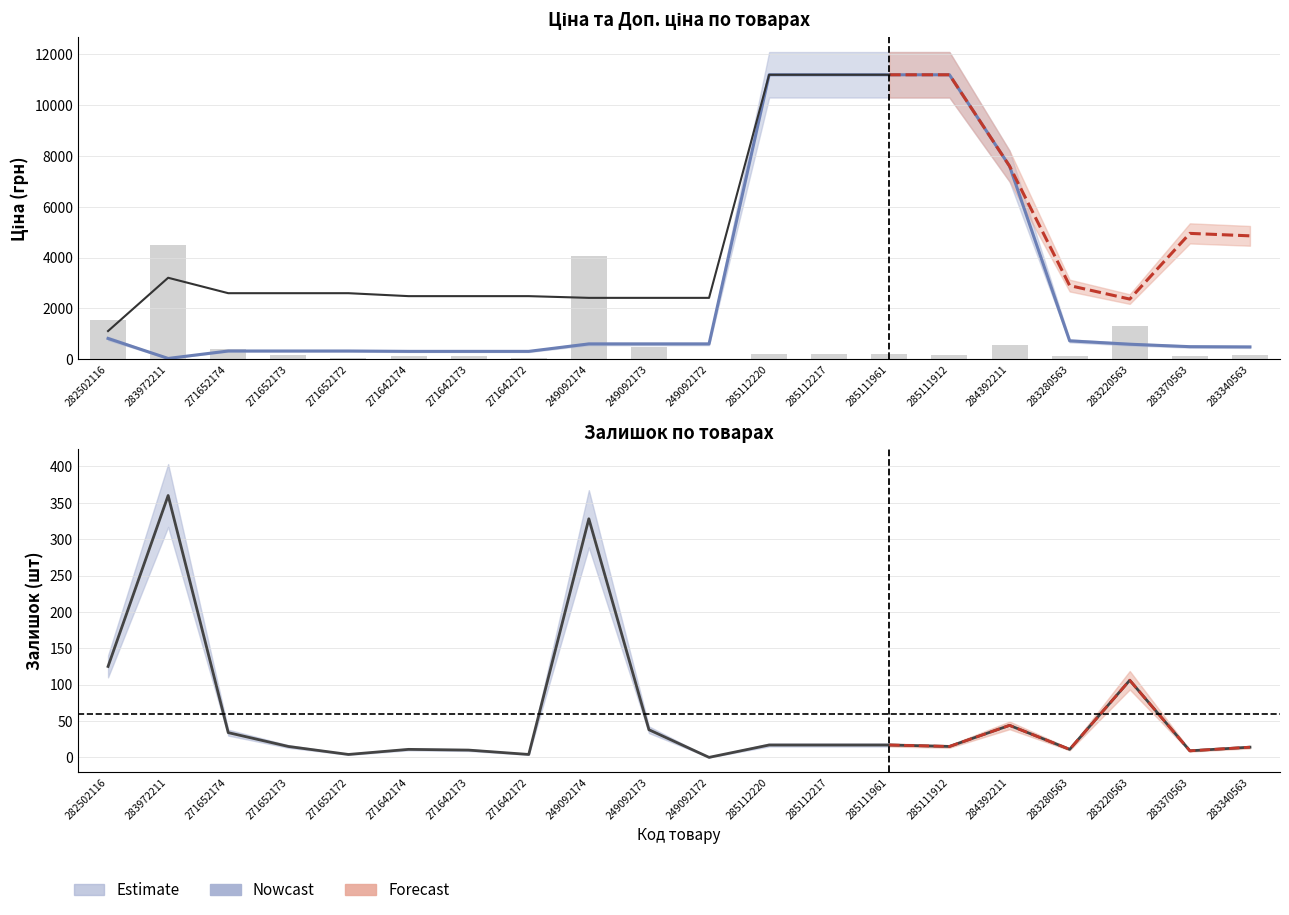

Reading right to left, extract all data points from this chart.

Ціна: 283340563=485.4	283370563=495.0	283220563=591.6	283280563=724.5	284392211=7596.5	285111912=11188.2	285111961=11188.2	285112217=11188.2	285112220=11188.2	249092172=603.7	249092173=603.7	249092174=603.7	271642172=310.3	271642173=310.3	271642174=310.3	271652172=324.8	271652173=324.8	271652174=324.8	283972211=32.0	282502116=818.5
Залишок: 283340563=14.0	283370563=9.0	283220563=106.0	283280563=11.0	284392211=44.0	285111912=15.0	285111961=17.0	285112217=17.0	285112220=17.0	249092172=0.0	249092173=38.0	249092174=328.0	271642172=4.0	271642173=10.0	271642174=11.0	271652172=4.0	271652173=15.0	271652174=34.0	283972211=360.0	282502116=125.0